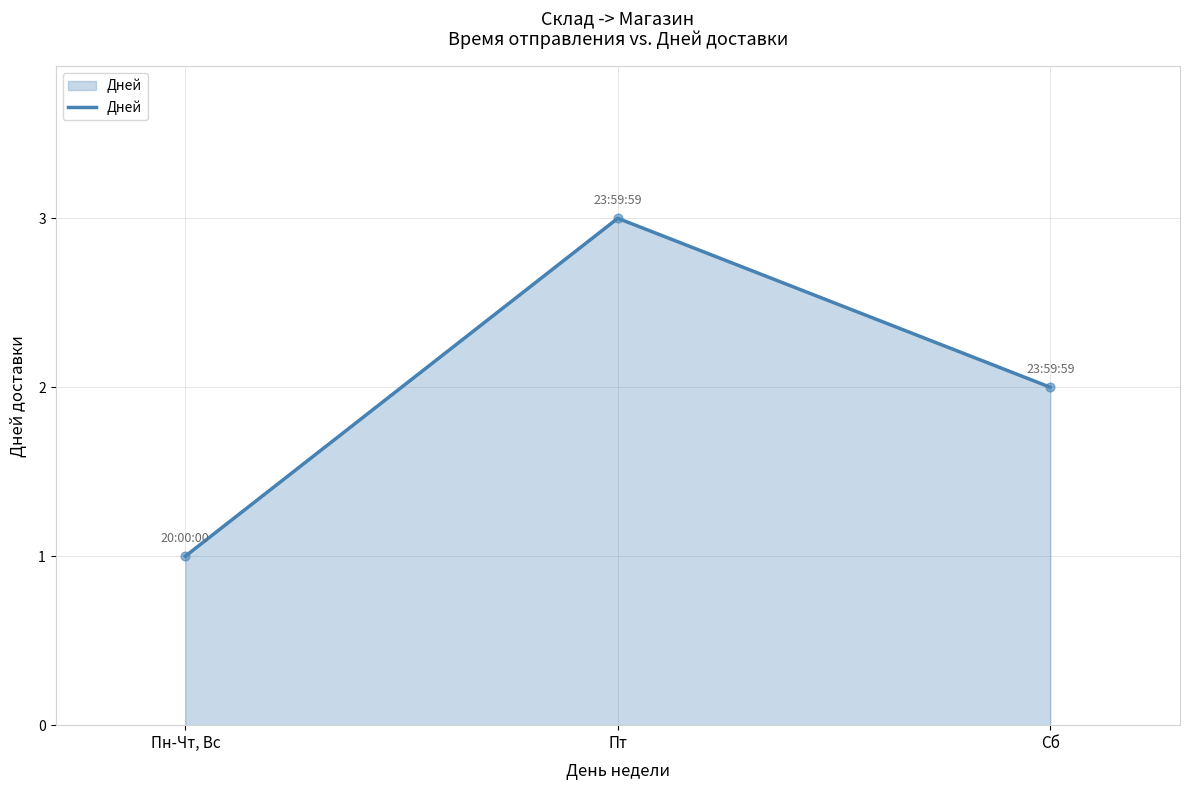

Which has a higher value, Пн-Чт, Вс or Сб?

Сб